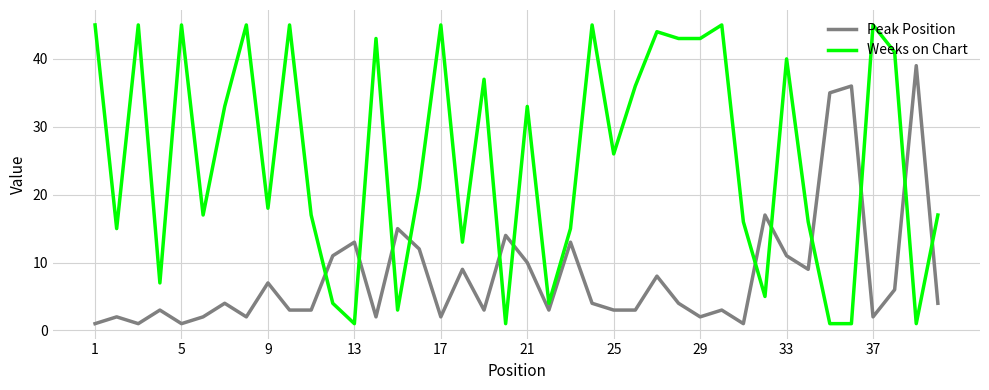

Reading left to right, list all the values displayed in this chart.

Peak Position: 1	2	1	3	1	2	4	2	7	3	3	11	13	2	15	12	2	9	3	14	10	3	13	4	3	3	8	4	2	3	1	17	11	9	35	36	2	6	39	4
Weeks on Chart: 45	15	45	7	45	17	33	45	18	45	17	4	1	43	3	21	45	13	37	1	33	4	15	45	26	36	44	43	43	45	16	5	40	16	1	1	45	41	1	17